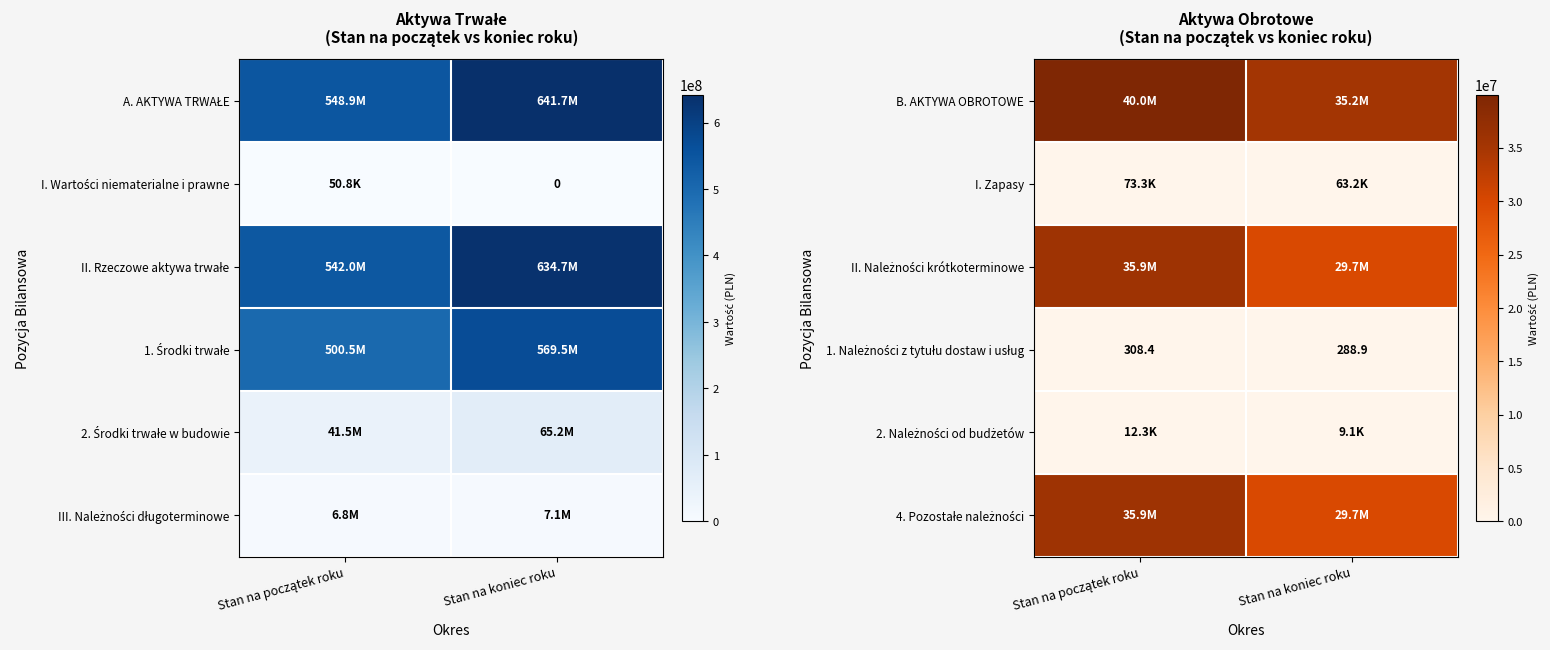

At Stan na koniec roku, list the series in order from smallest to largest.

1. Należności z tytułu dostaw i usług, 2. Należności od budżetów, I. Zapasy, 4. Pozostałe należności, II. Należności krótkoterminowe, B. AKTYWA OBROTOWE